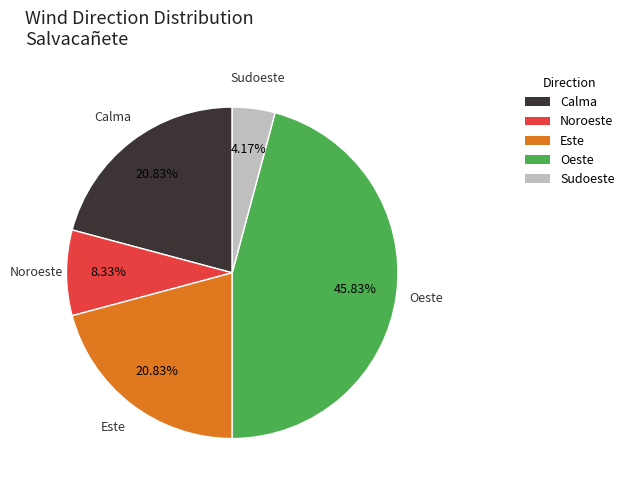

To the nearest percent, what percentage of the pie is Este?

21%